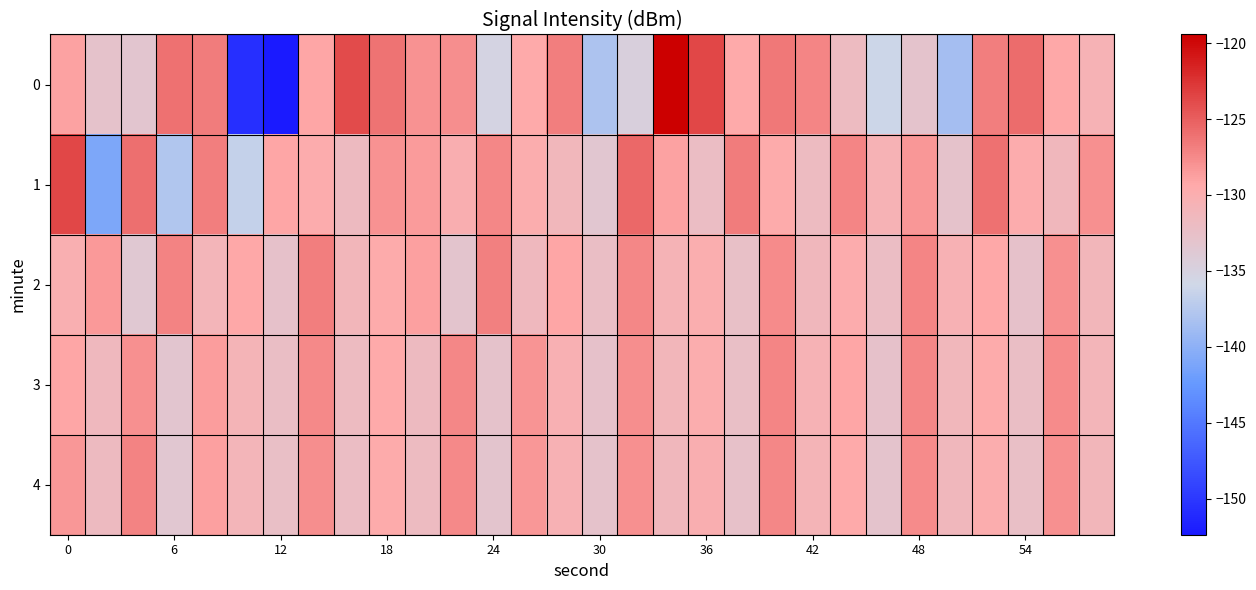

At which category is the sum across all series the highest?

20